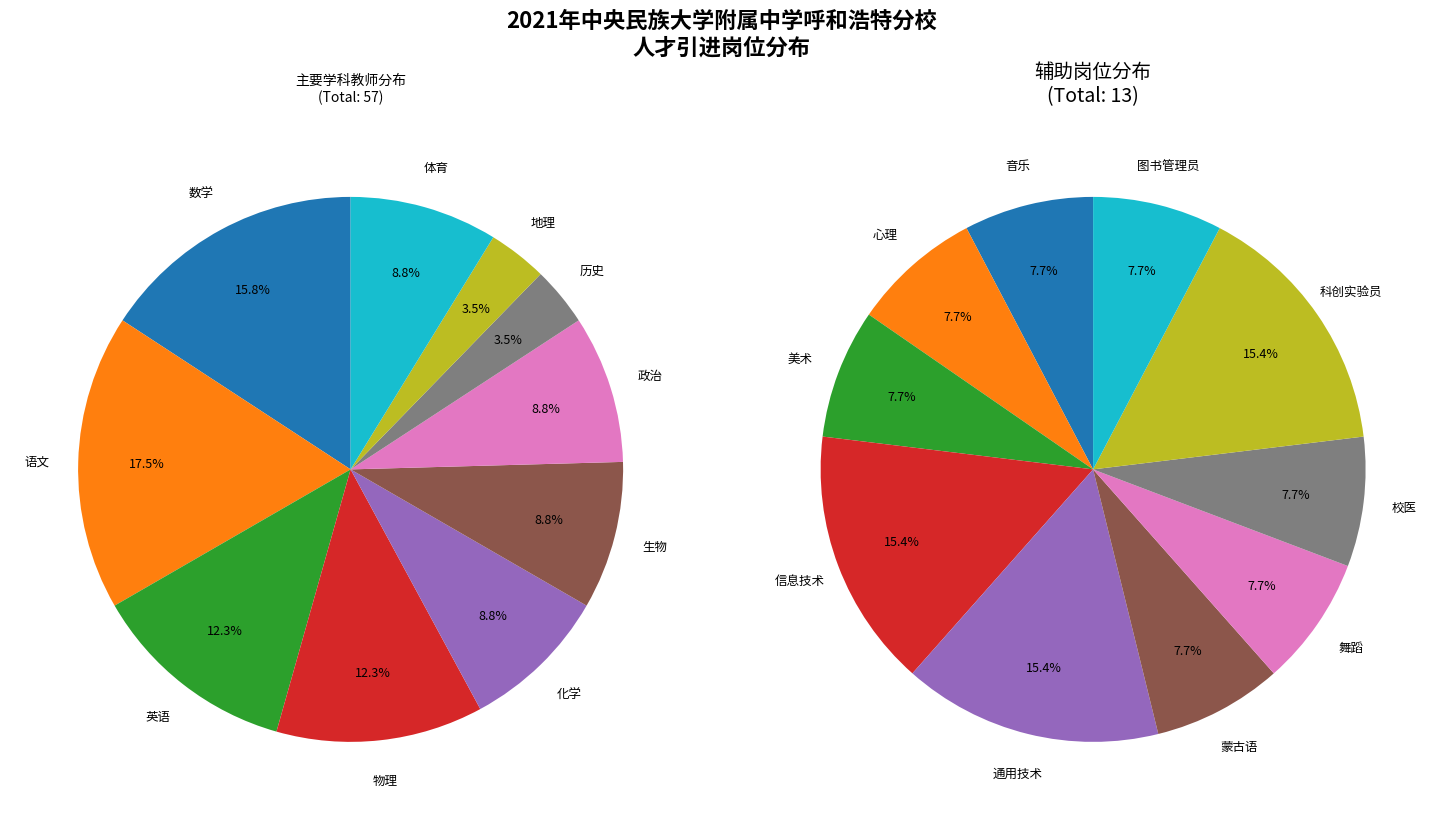

What is the ratio of the value at 中学地理教师 to the value at 美术教师?

2.0